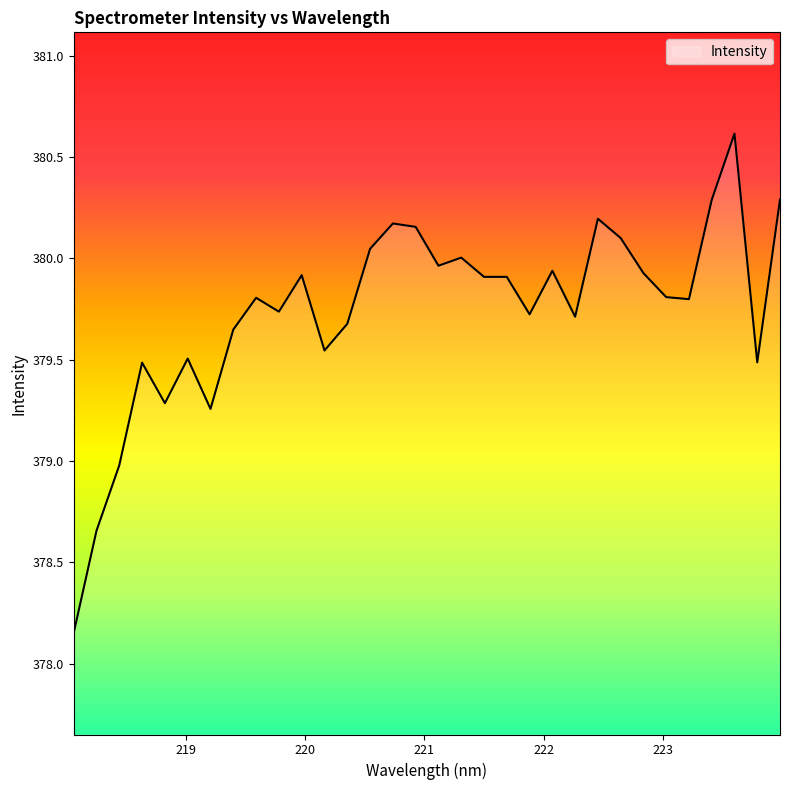

What is the greatest value displayed?

380.6